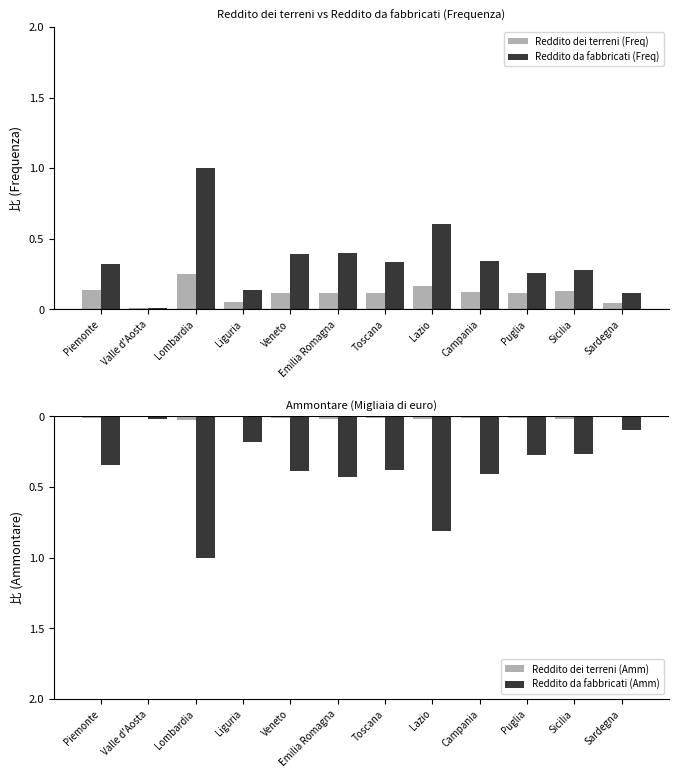

Which series has the largest range (max minus min)?

Reddito da fabbricati (Freq)